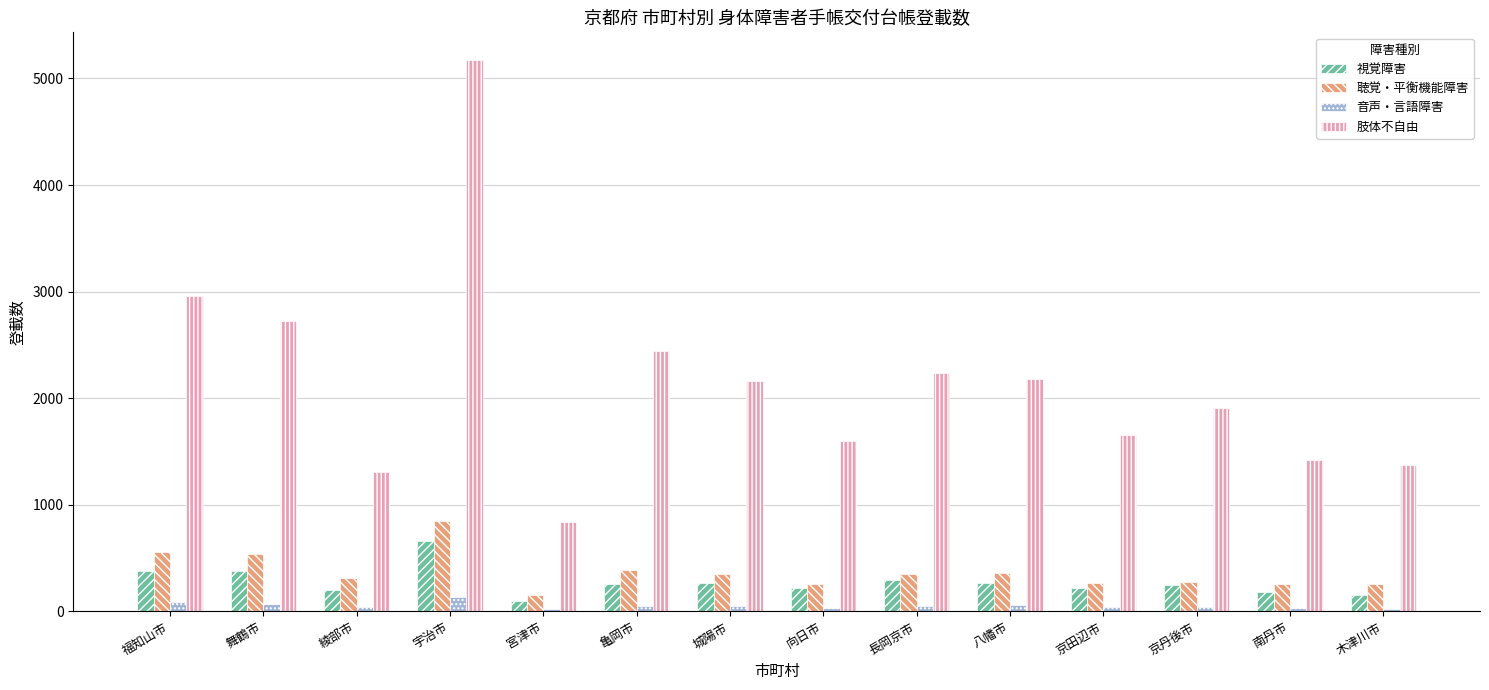

True or false: 肢体不自由 has a value of 1038 at 宇治市.

False